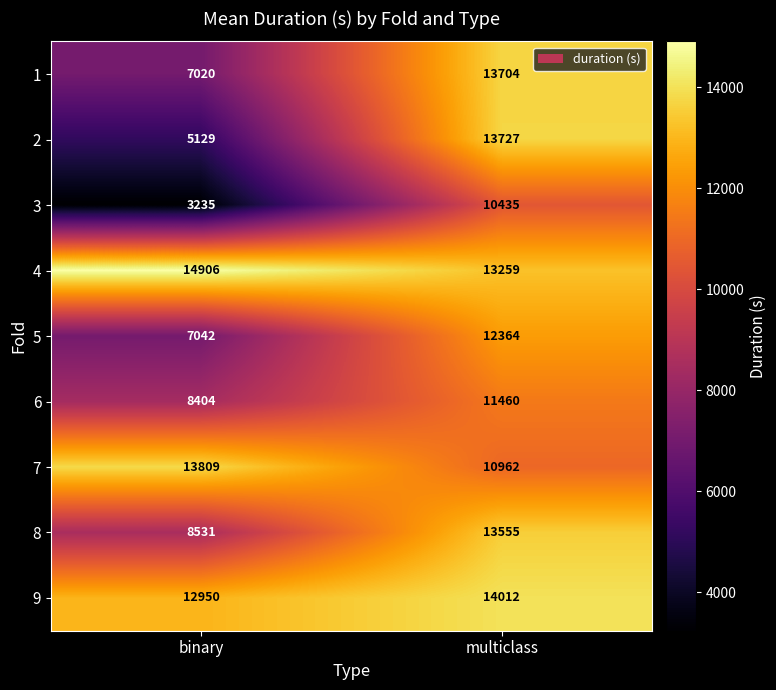

Which series has the widest spread of values?

2